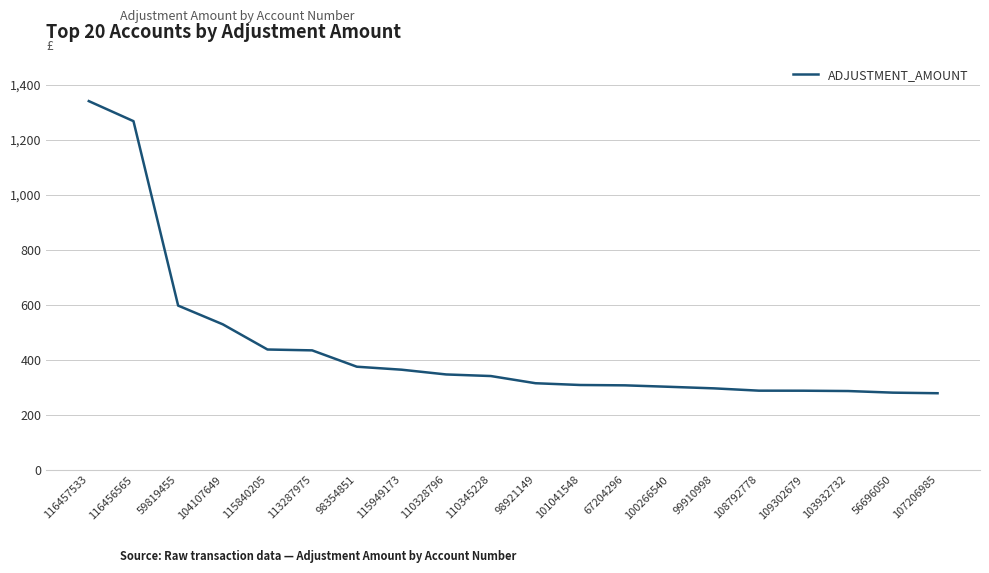

Which has a higher value, 116456565 or 115840205?

116456565